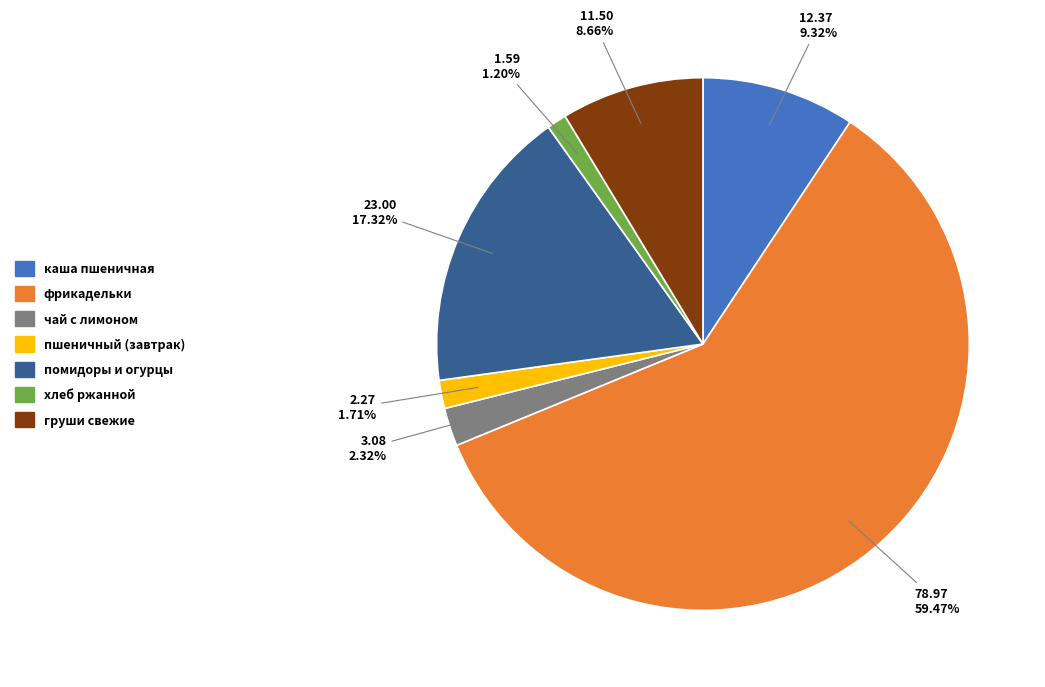

Does фрикадельки represent more than half of the total?

Yes